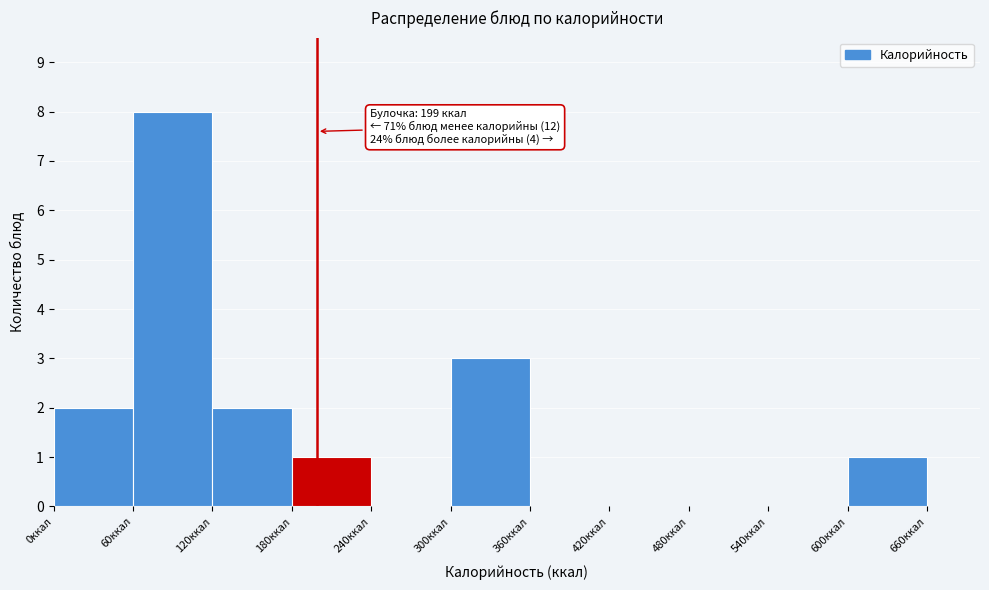

Which range on the x-axis has the tallest bar?

60 to 120